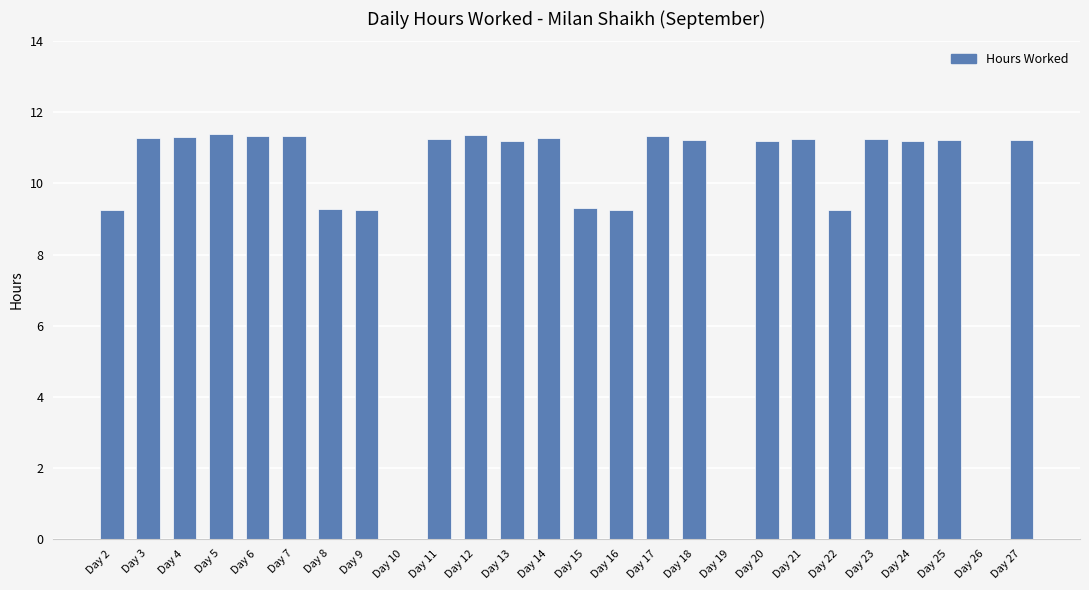

The chart shows a value of 16.5 at Day 13. True or false?

False